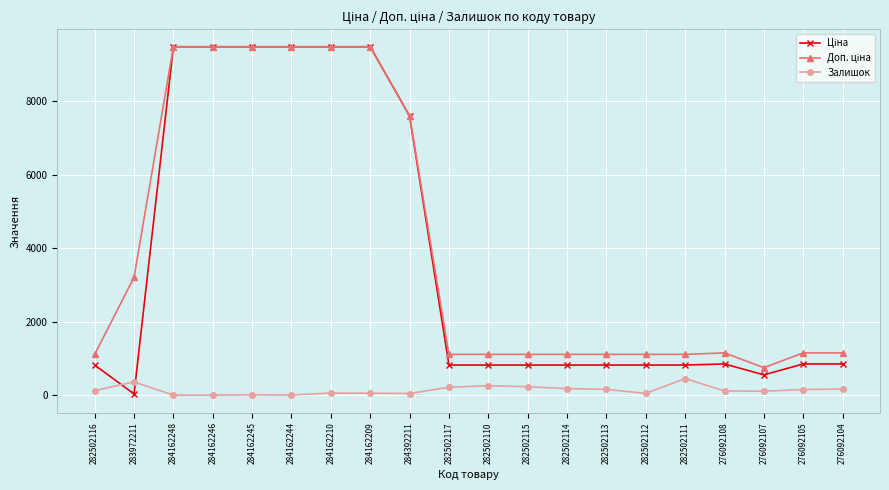

At how many categories does at least one series exceed 1504?

8